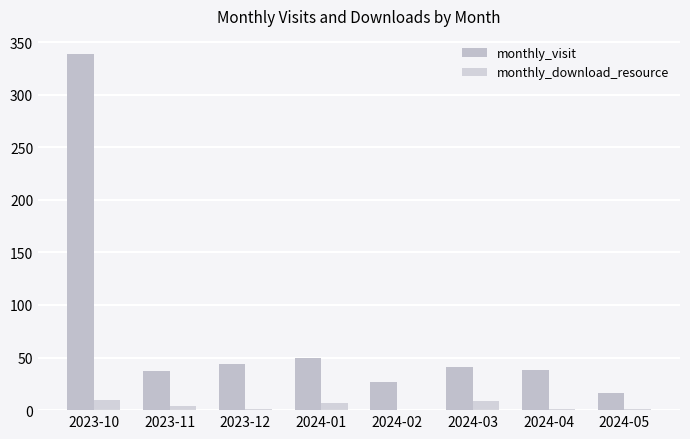

Is it true that monthly_download_resource equals 1 at 2024-05?

False